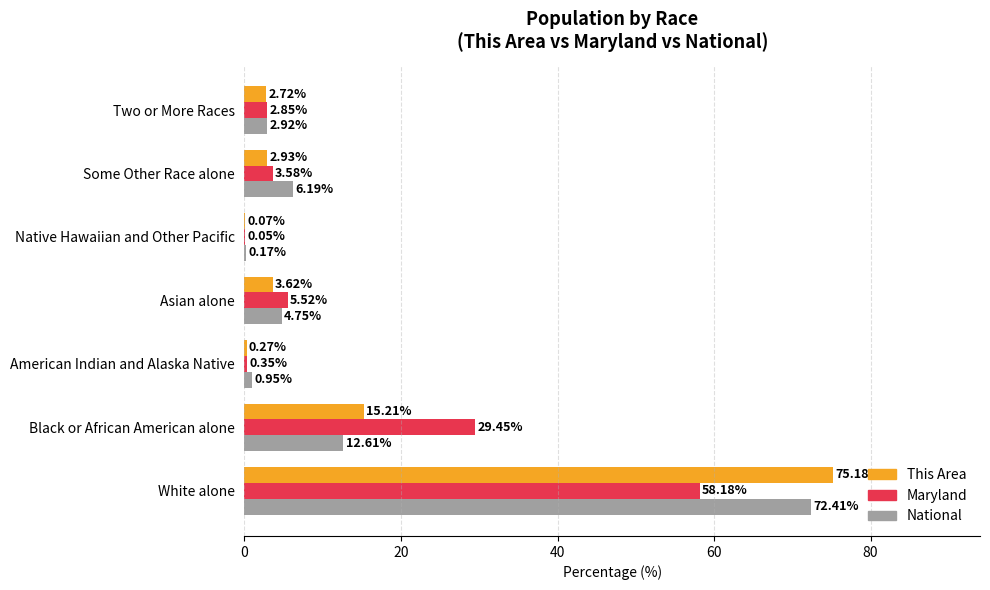

Between American Indian and Alaska Native and Asian alone, which series saw the biggest shift?

Maryland